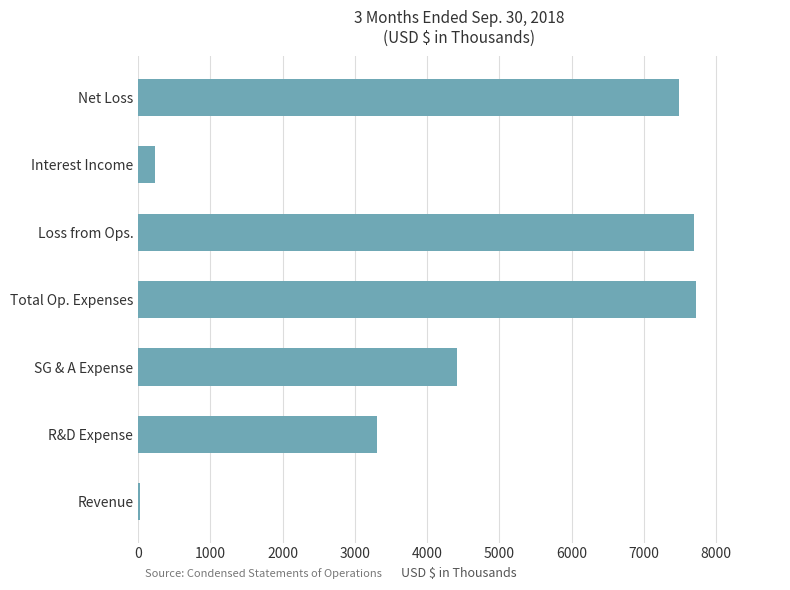

How many bars are there in total?

7